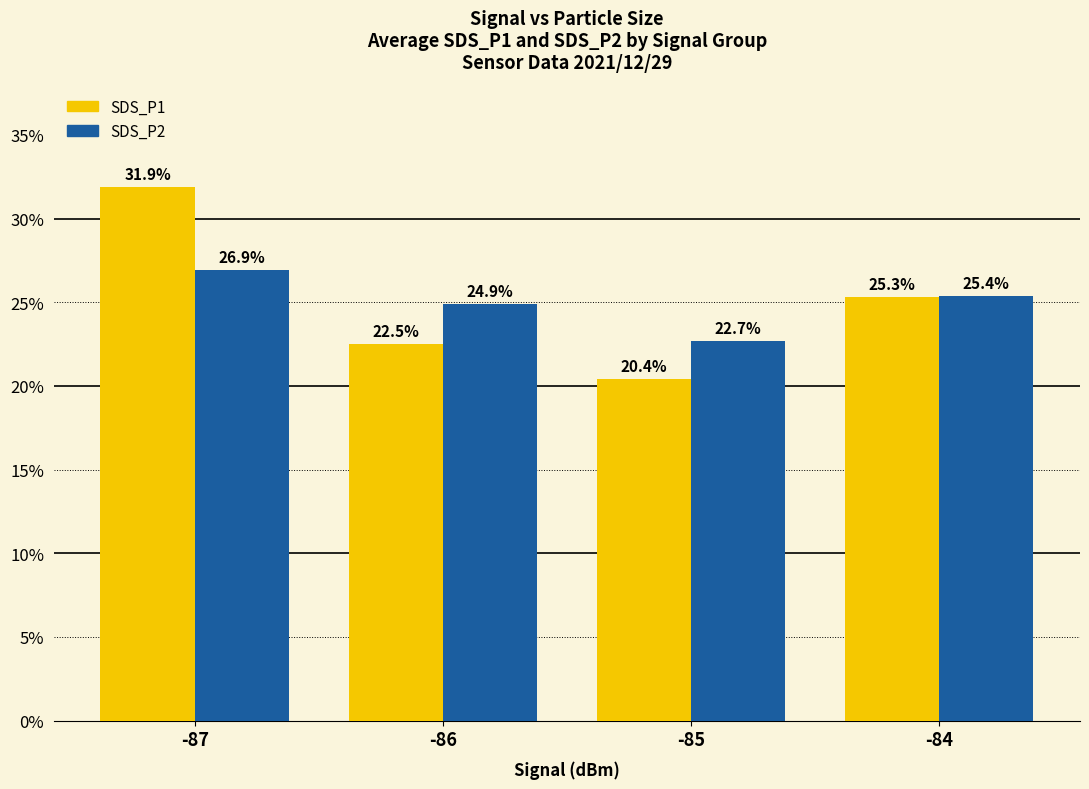

Reading left to right, extract all data points from this chart.

SDS_P1: -87=31.9	-86=22.5	-85=20.4	-84=25.3
SDS_P2: -87=26.9	-86=24.9	-85=22.7	-84=25.4